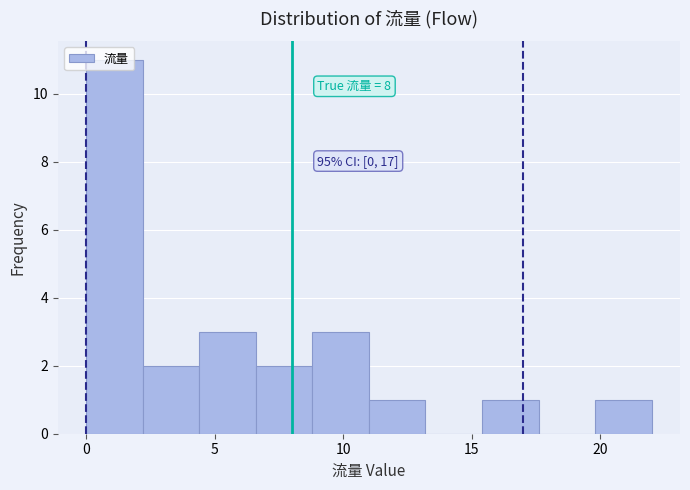

Over which range of the x-axis is the bar tallest?

0.0 to 2.2